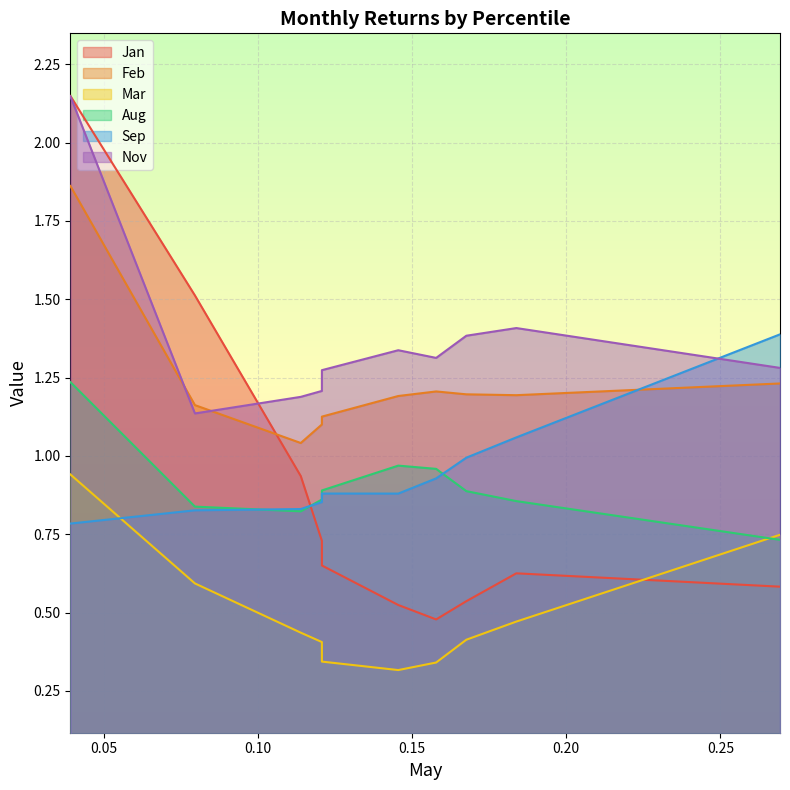

What is the difference between the second highest and minimum values in the Aug series?

0.2